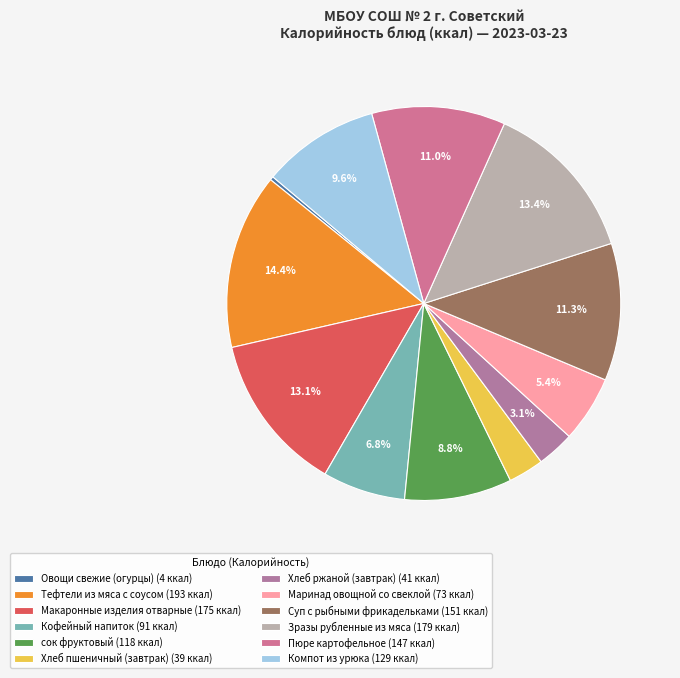

True or false: Хлеб пшеничный (завтрак) accounts for 3% of the total.

True